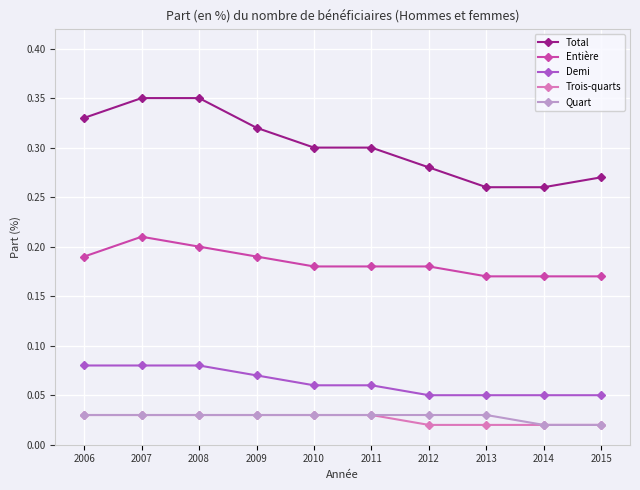

Which series has the largest range (max minus min)?

Total